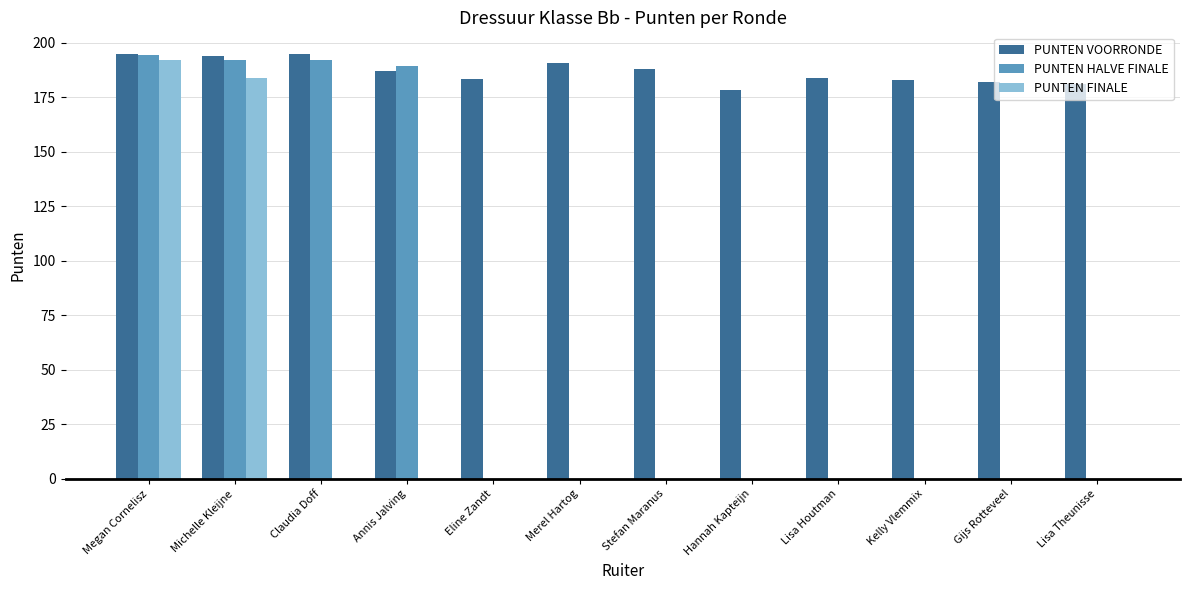

Are the bars grouped side by side (vs. stacked)?

Yes